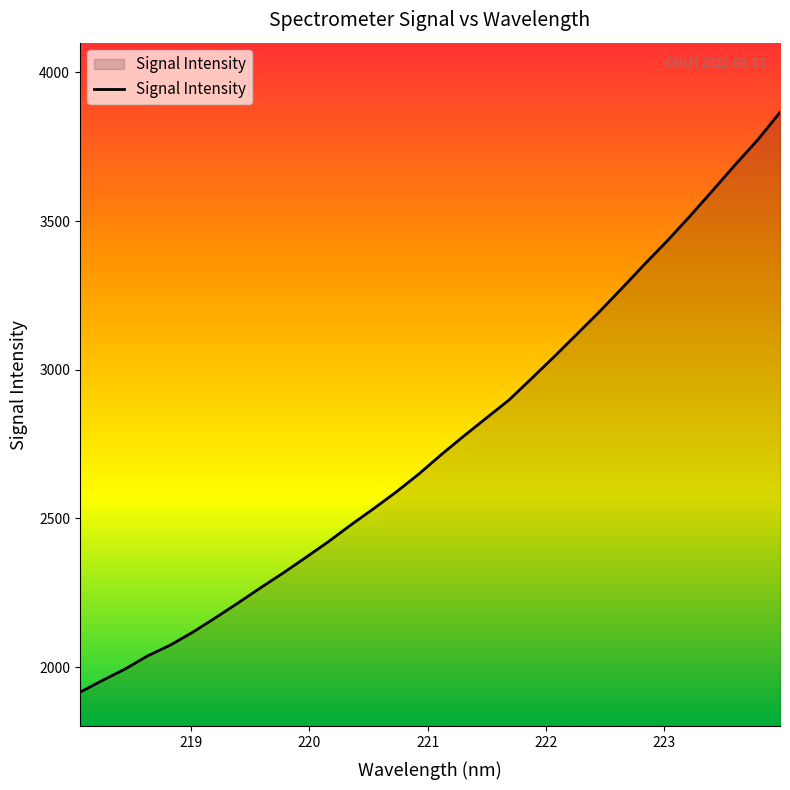

What is the maximum value shown in the chart?

3865.6